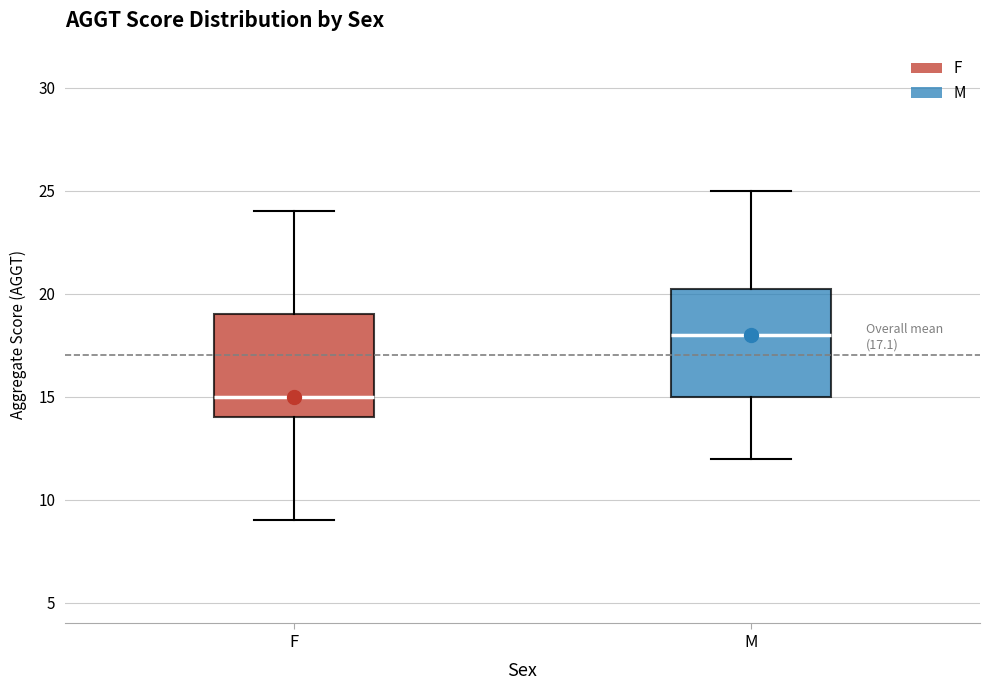

Which box has the lowest median line?

F